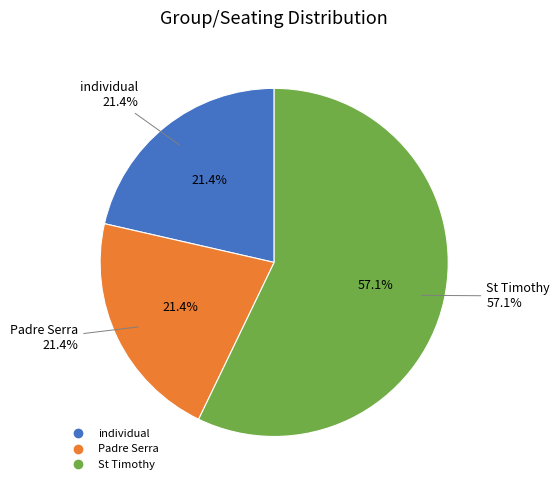

To the nearest percent, what portion does individual represent?

21%